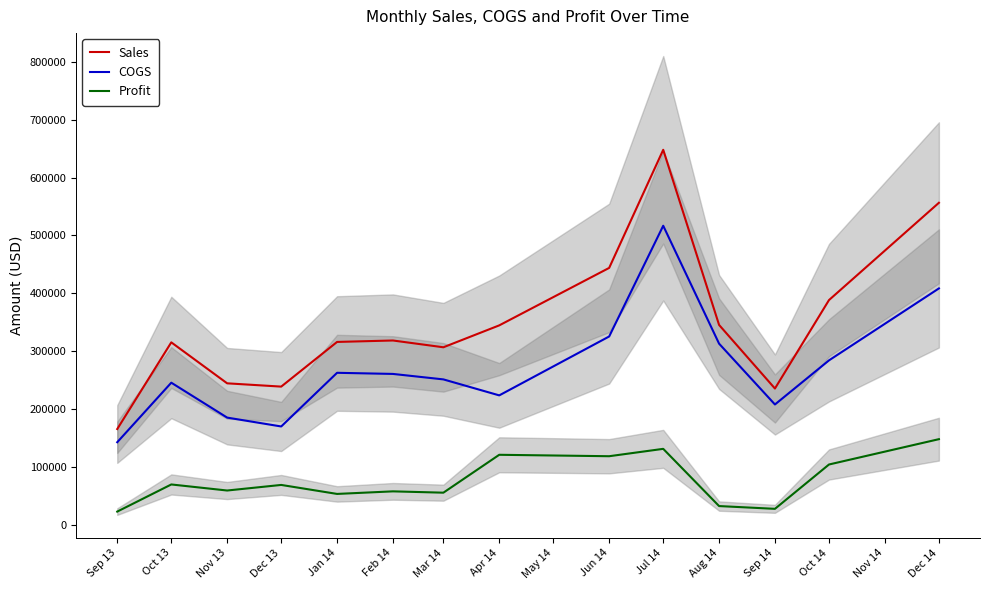

True or false: Sales has more than 2 interior local peaks.

True